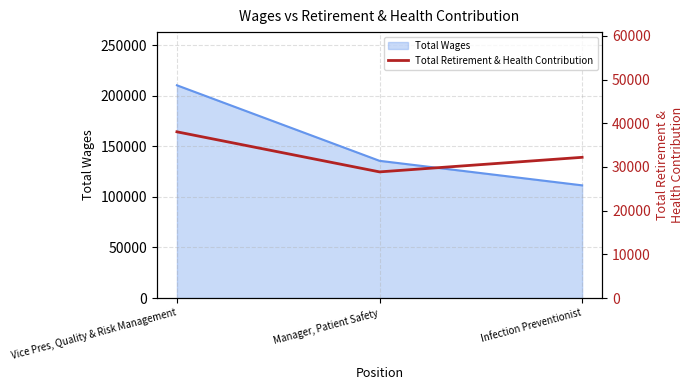

Rank the categories by value from highest to lowest.

Vice Pres, Quality & Risk Management, Infection Preventionist, Manager, Patient Safety